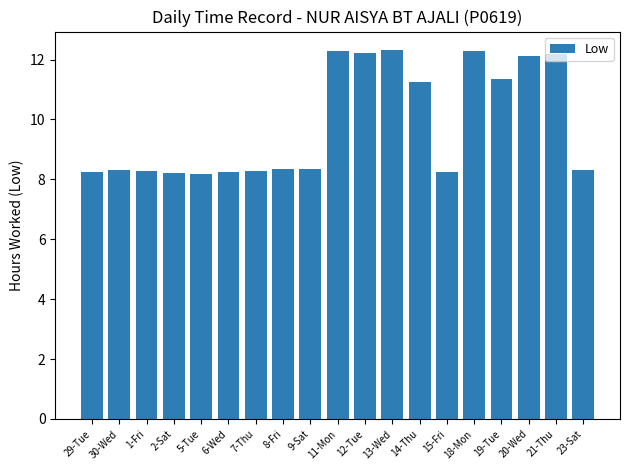

What is the sum of the values at 1-Fri and 23-Sat?

16.6